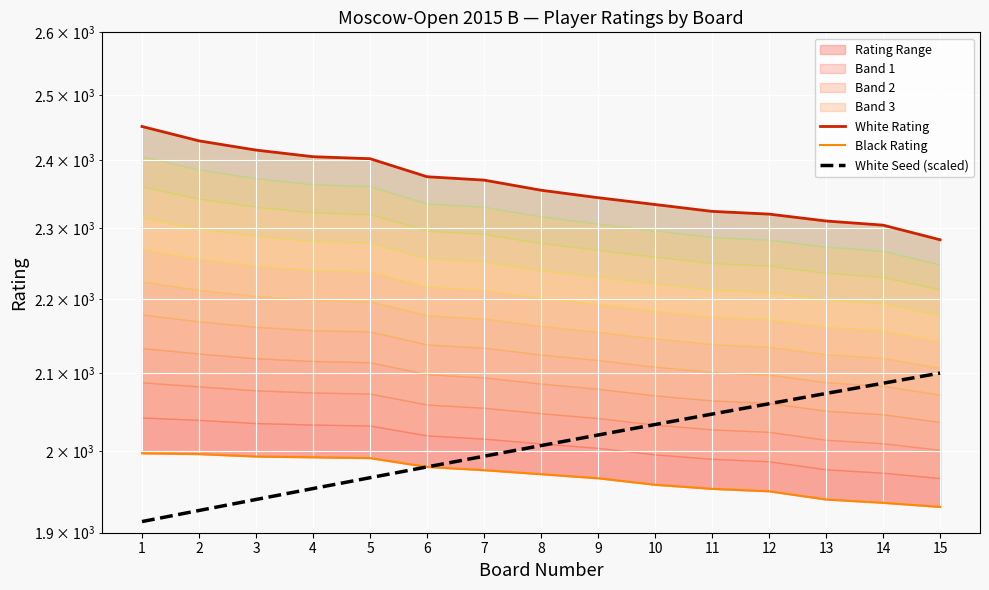

At how many categories does at least one series exceed 2286?

14